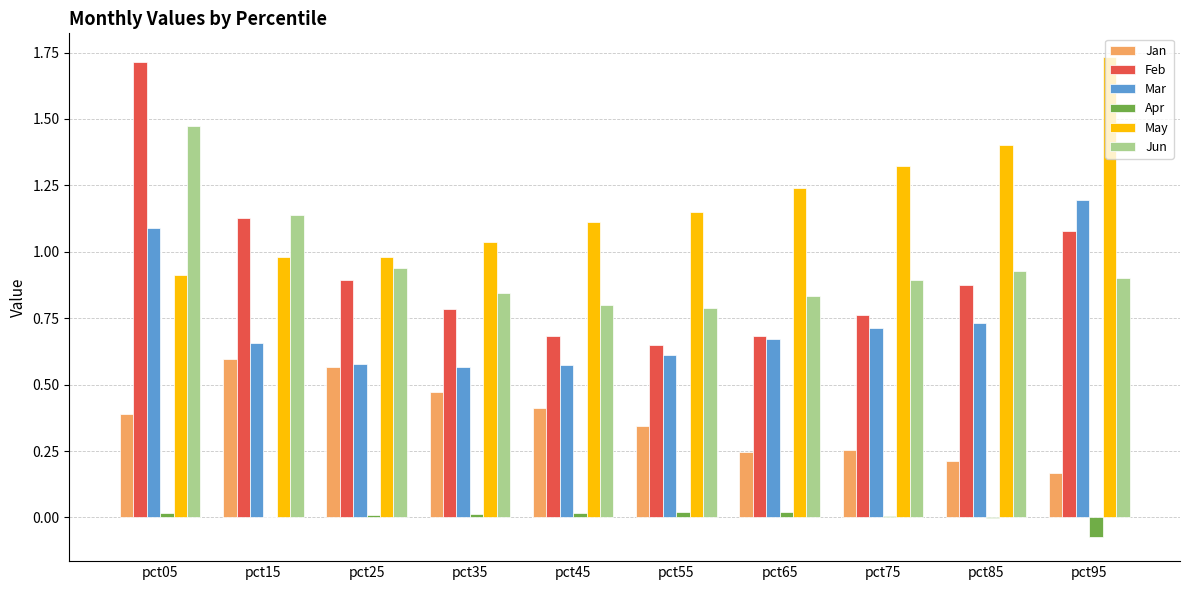

Between pct45 and pct95, which series saw the biggest shift?

Mar